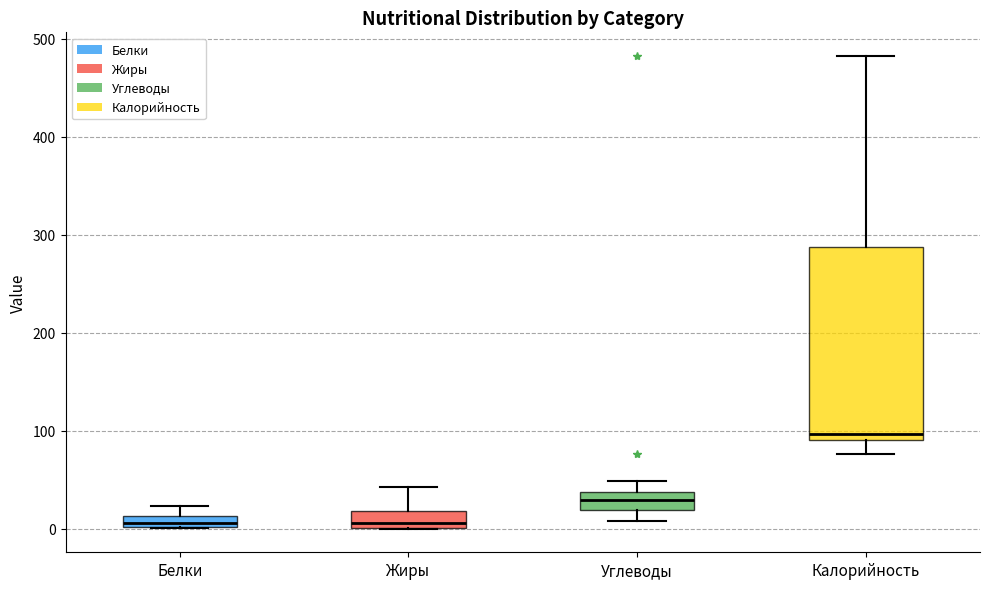

Which box is the tallest, from its lower edge to its upper edge?

Калорийность